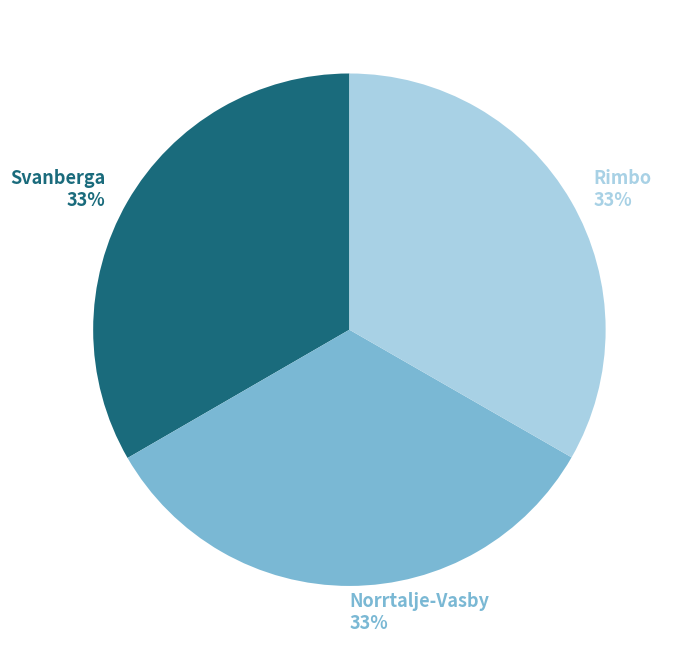

What is the ratio of the value at Svanberga to the value at Norrtalje-Vasby?

1.0